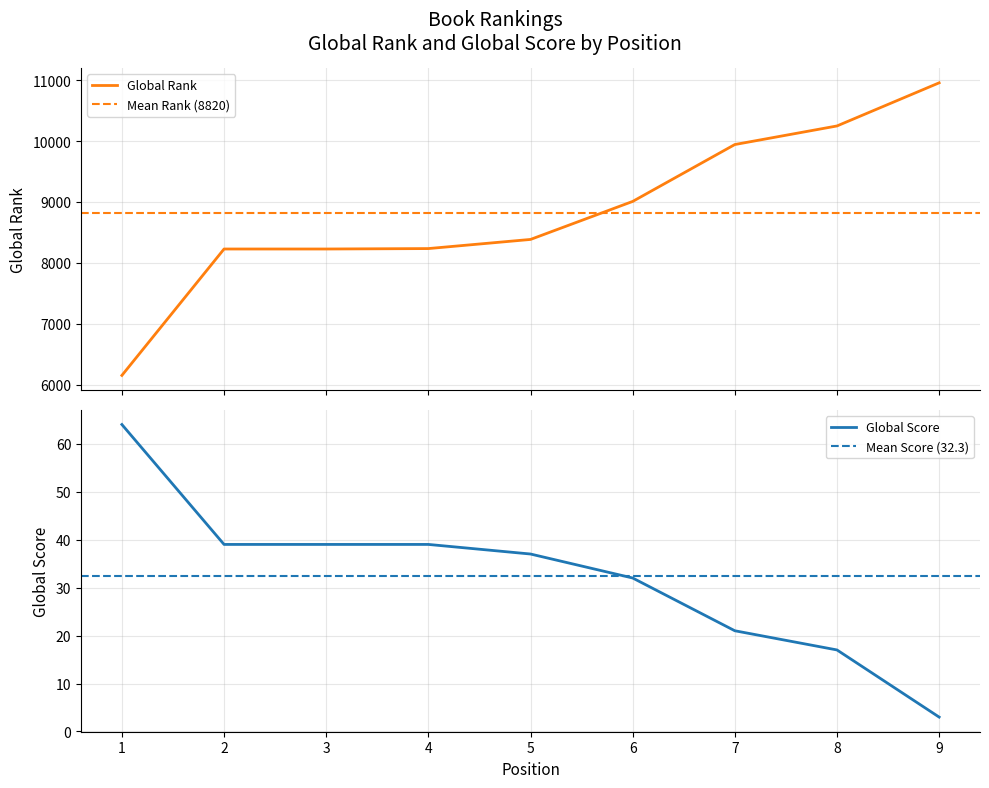

Is the value of Global Score at 5 greater than the value of Global Rank at 2?

No